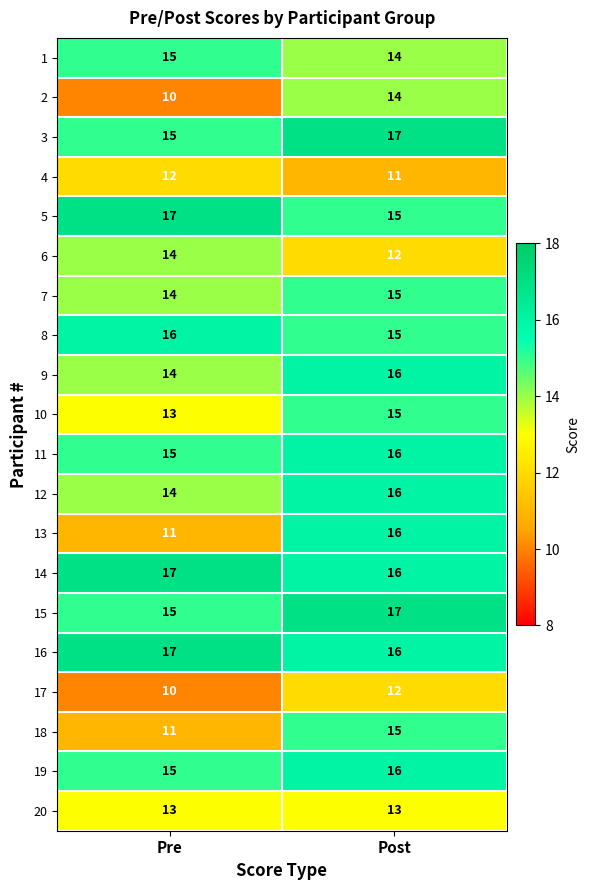

At which category is the sum across all series the highest?

Post